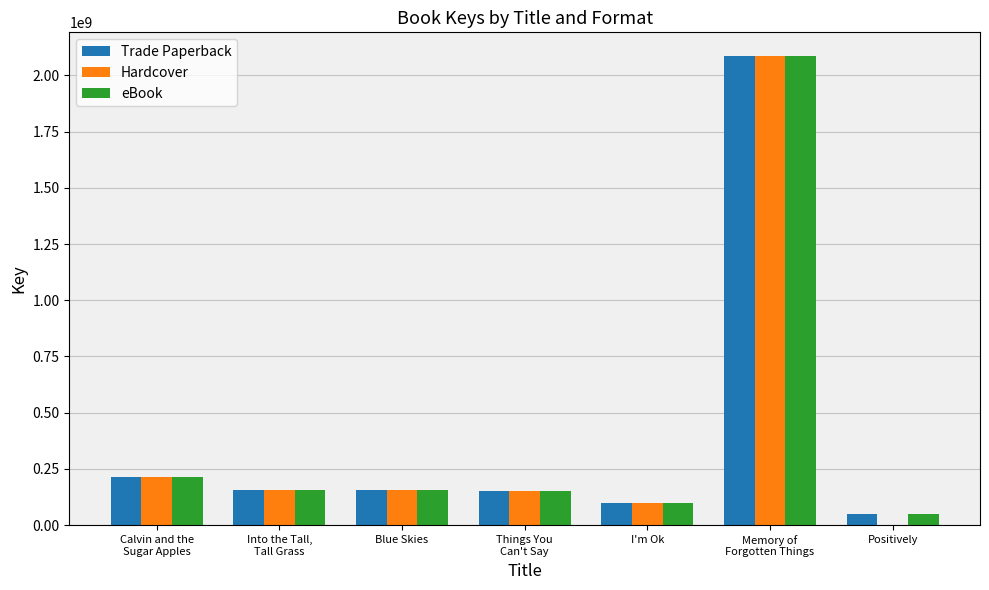

What are all the series names shown in the legend?

Trade Paperback, Hardcover, eBook